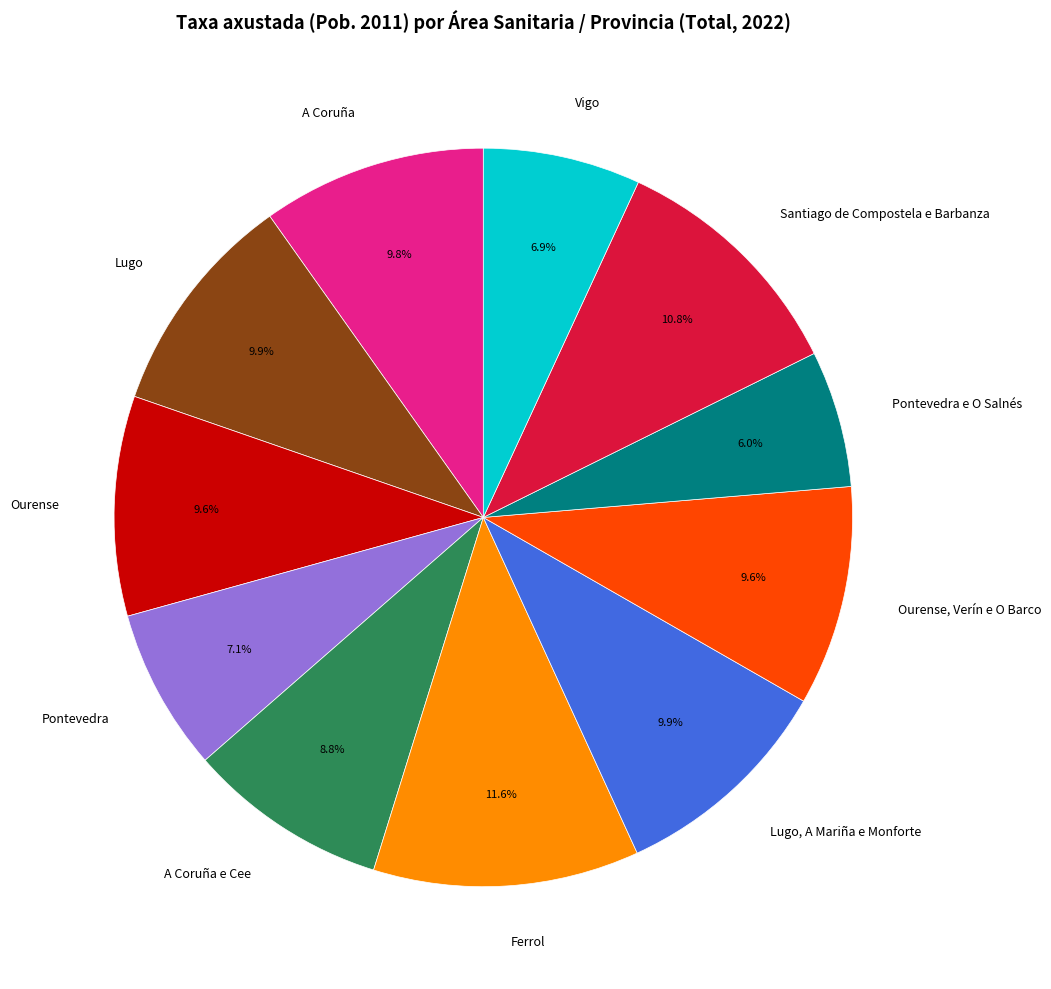

Between Pontevedra e O Salnés and Ferrol, which is larger?

Ferrol